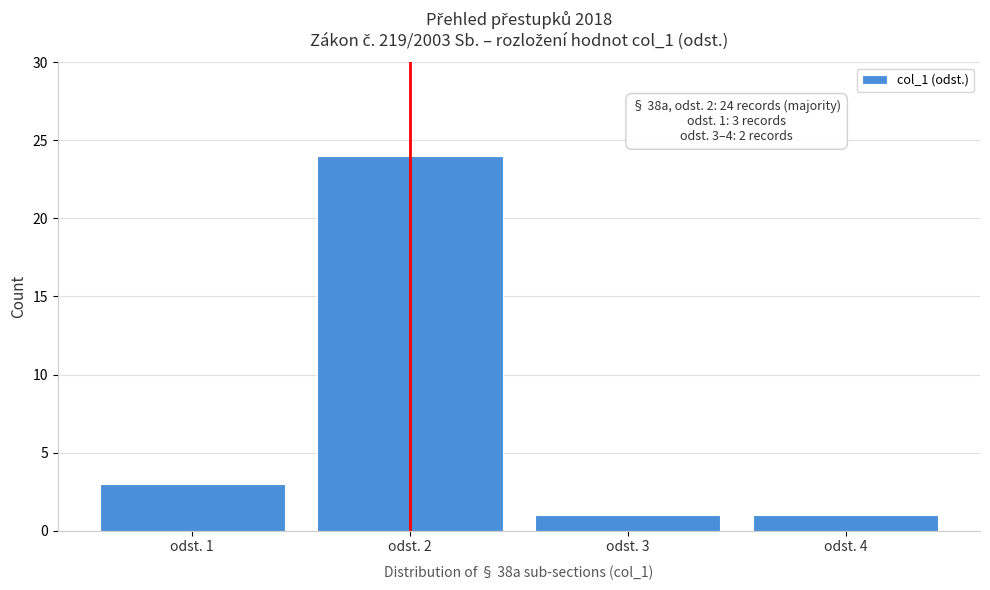

Reading left to right, extract all data points from this chart.

3	24	1	1